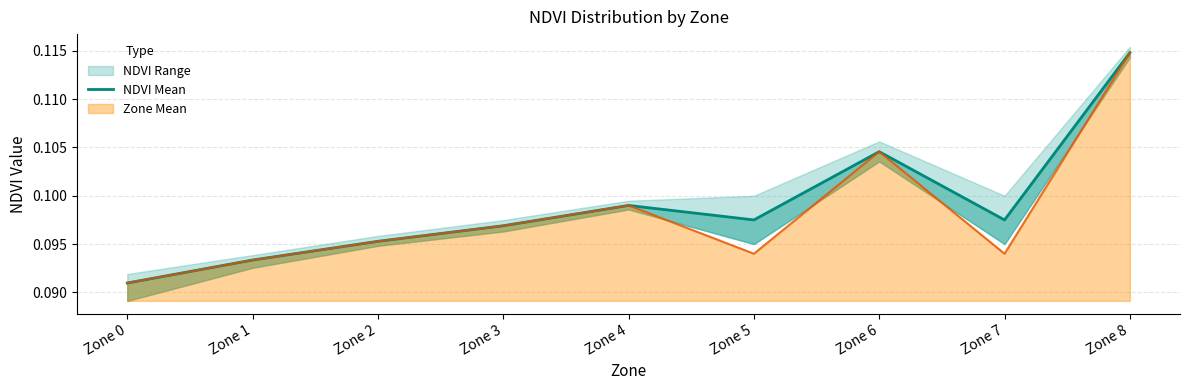

Reading left to right, what are all the values shown in this chart?

0.1	0.1	0.1	0.1	0.1	0.1	0.1	0.1	0.1